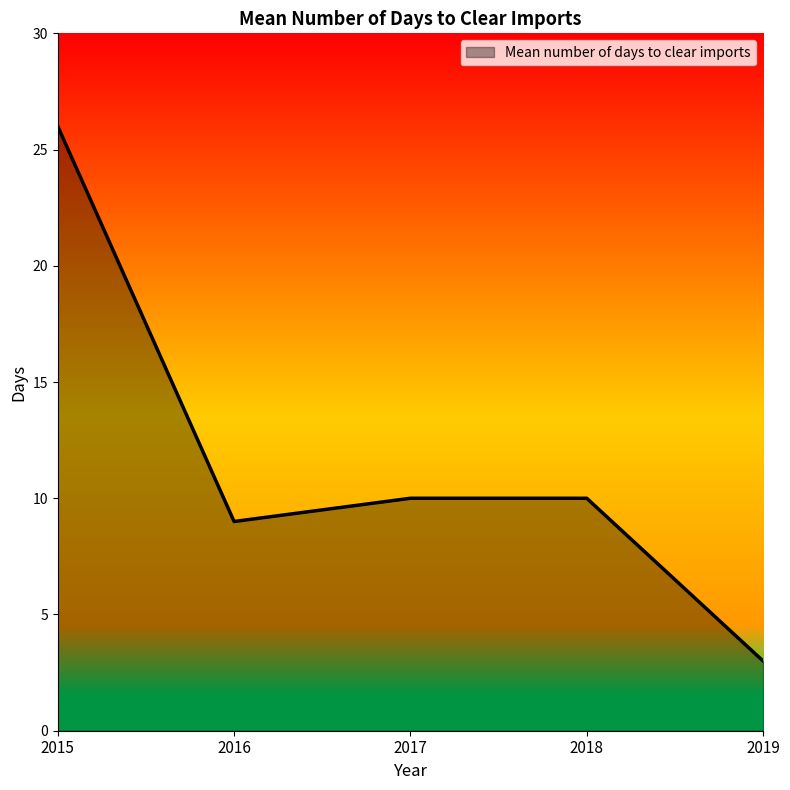

Reading right to left, list all the values displayed in this chart.

3	10	10	9	26